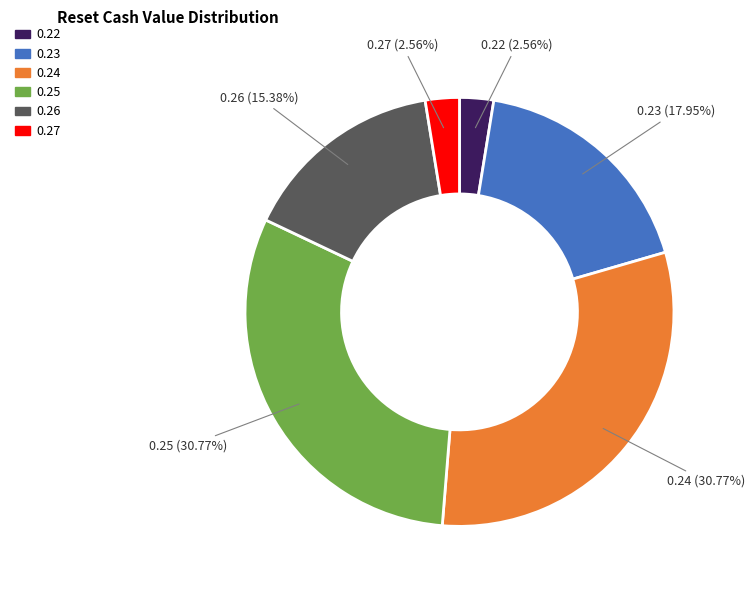

Is there any slice that represents more than half of the pie?

No